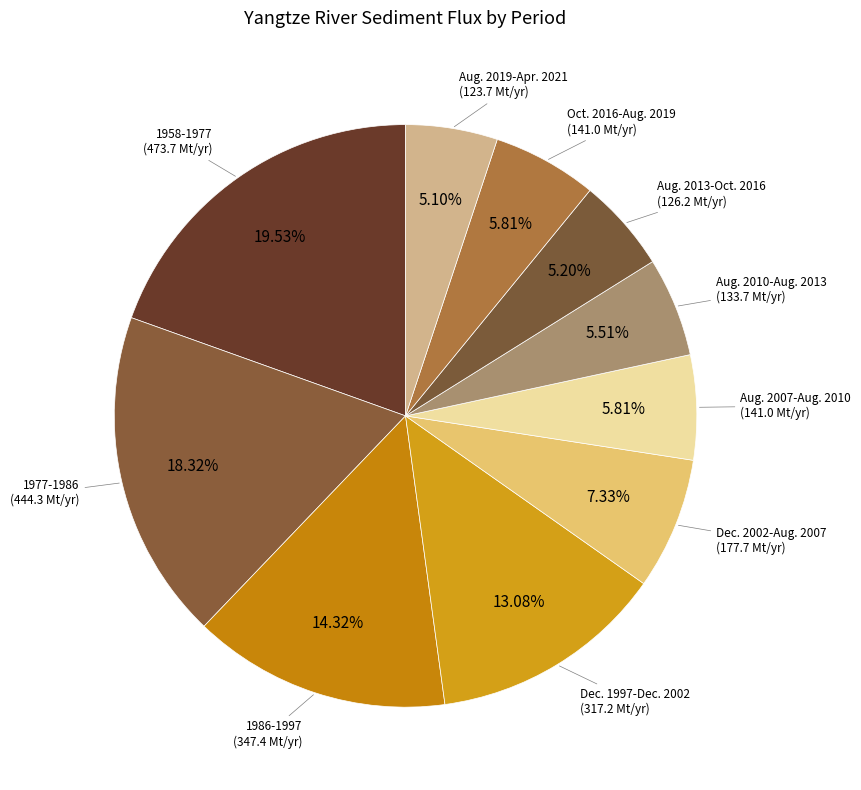

How many slices are in this pie chart?

10